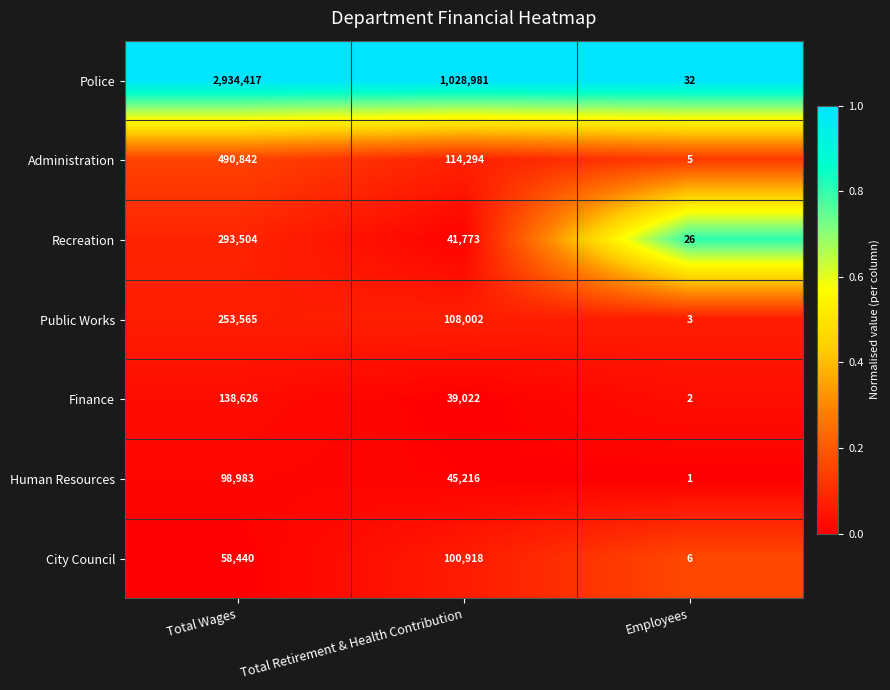

The value of Human Resources at Employees is 1. True or false?

True